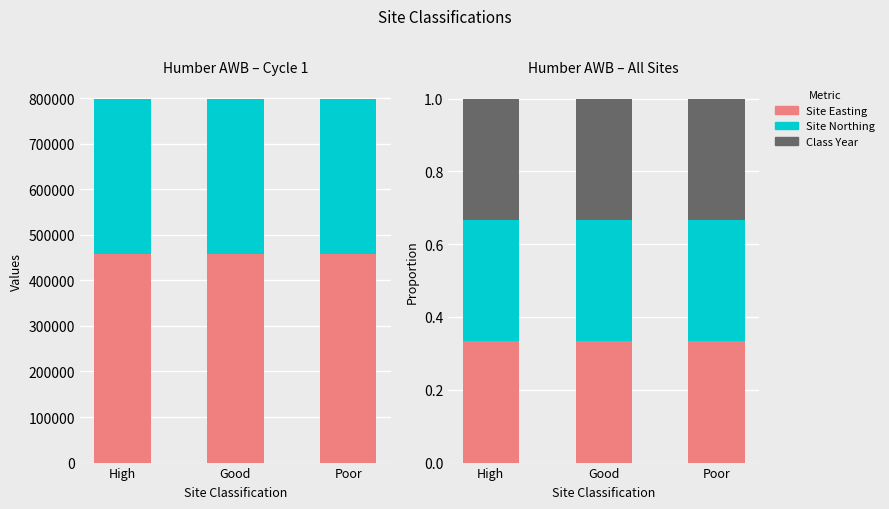

True or false: Site Classification Year has a value of 2009 at Poor.

True